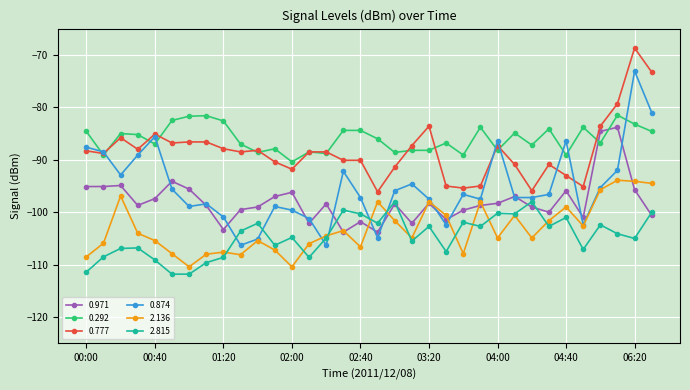

True or false: 0.971 has more than 1 interior local peaks.

True